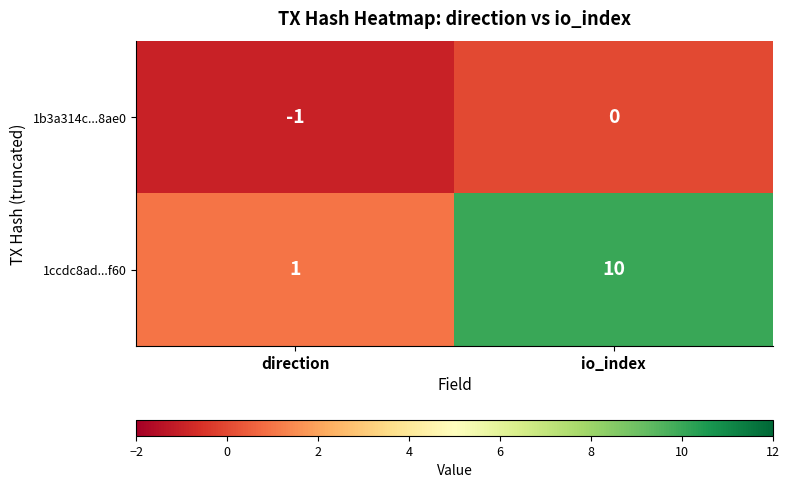

Where is 1ccdc8ad...f60 nearest to the value 5?

direction